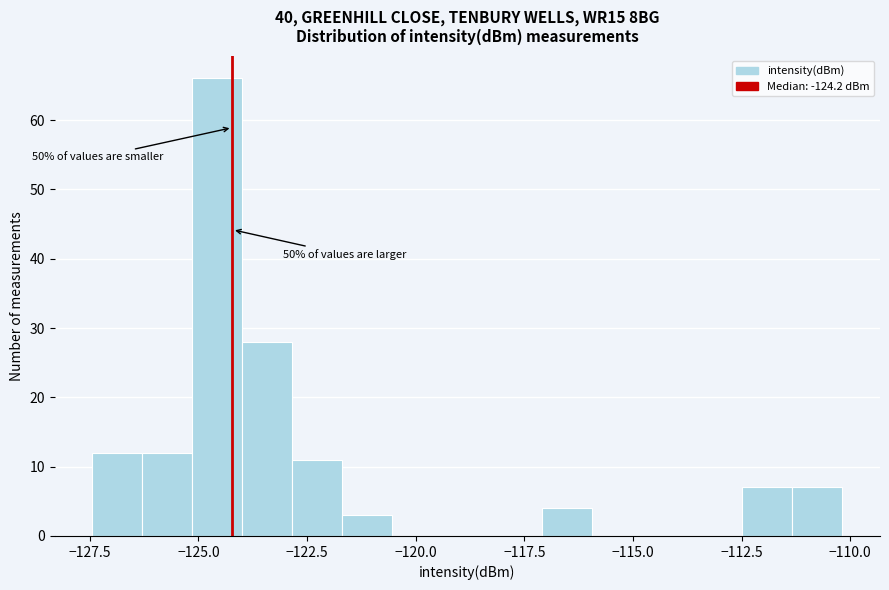

Read against the x-axis, roughly where is the centre of the tallest bar?

-124.5